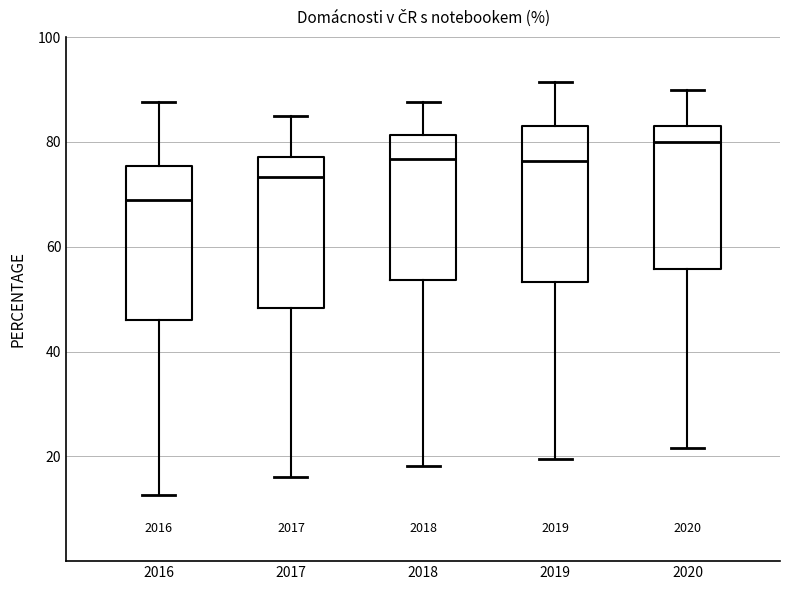

Where is the upper edge of the box at x = 2019 on the y-axis? The values are not printed on the chart, so give them approximately, as read against the axis.

82